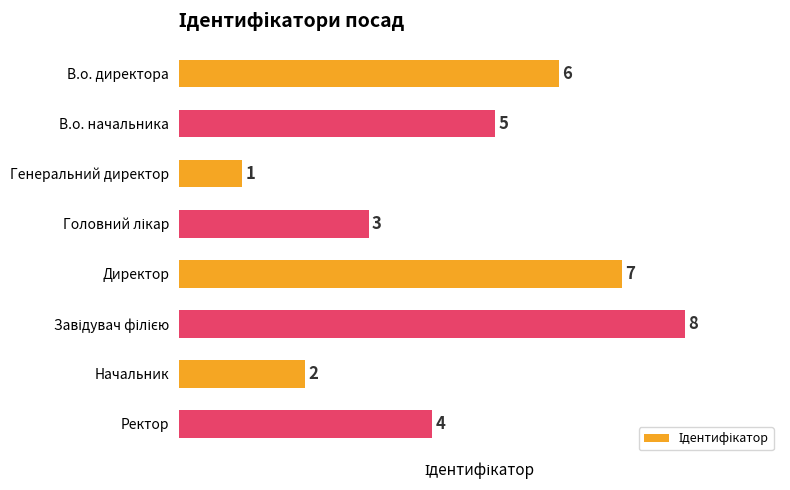

The value at В.о. начальника is 5. True or false?

True